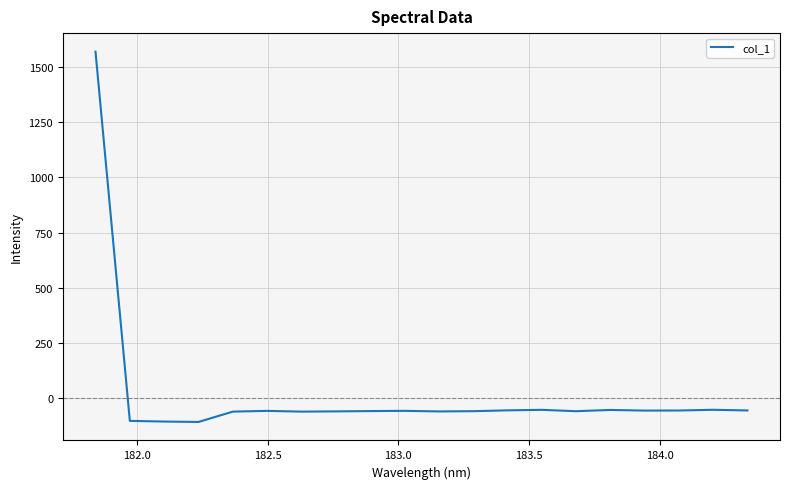

What is the greatest value displayed?

1569.6